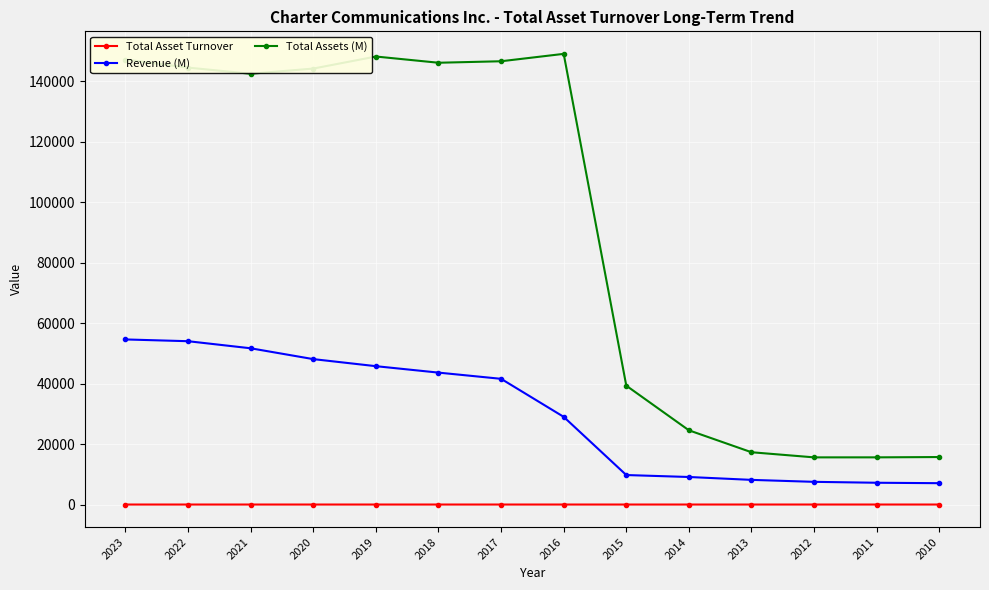

What is the spread (max minus min) of values at 2013?

17294.5